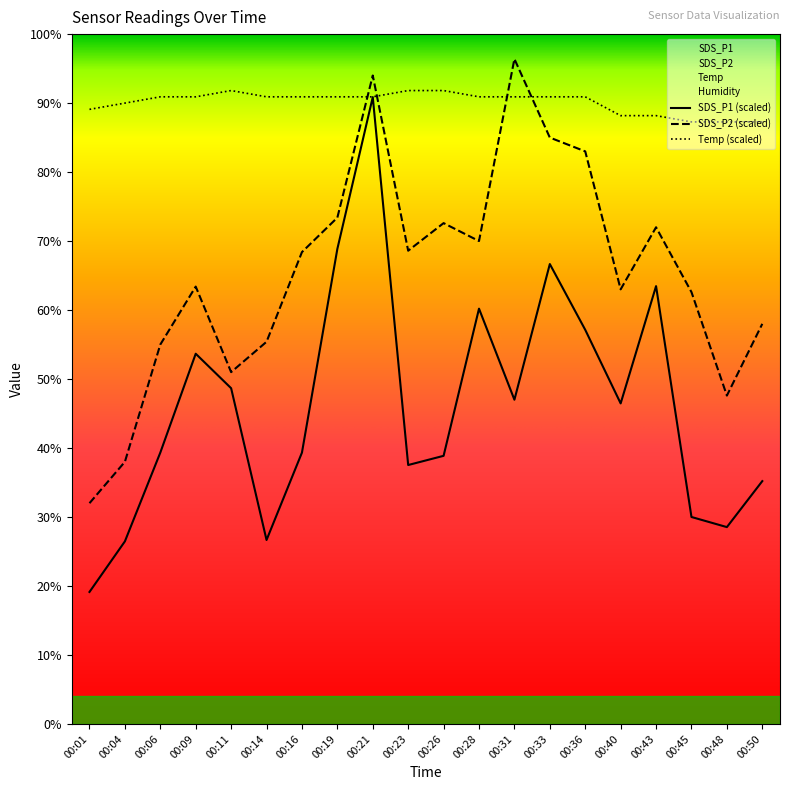

True or false: SDS_P2 and Temp intersect in this chart.

True